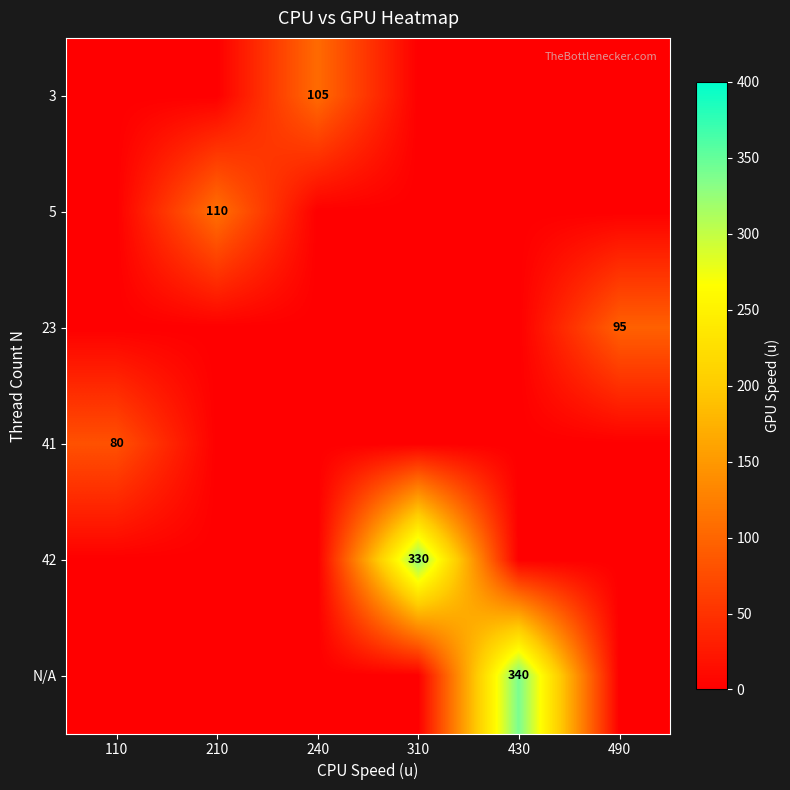

Is the value of 23 at 490 greater than the value of 5 at 210?

No